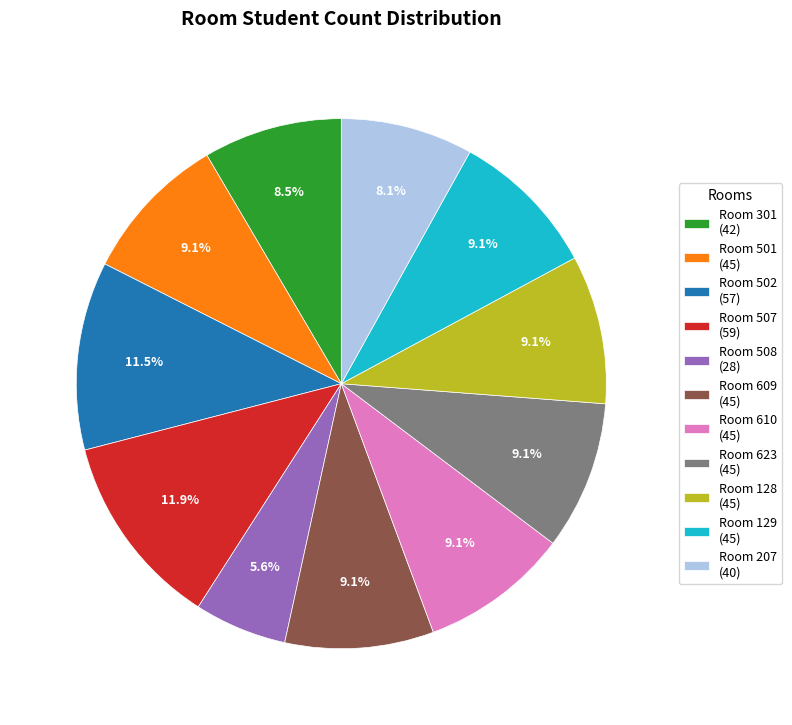

Which has a higher value, Room 502 (57) or Room 609 (45)?

Room 502 (57)